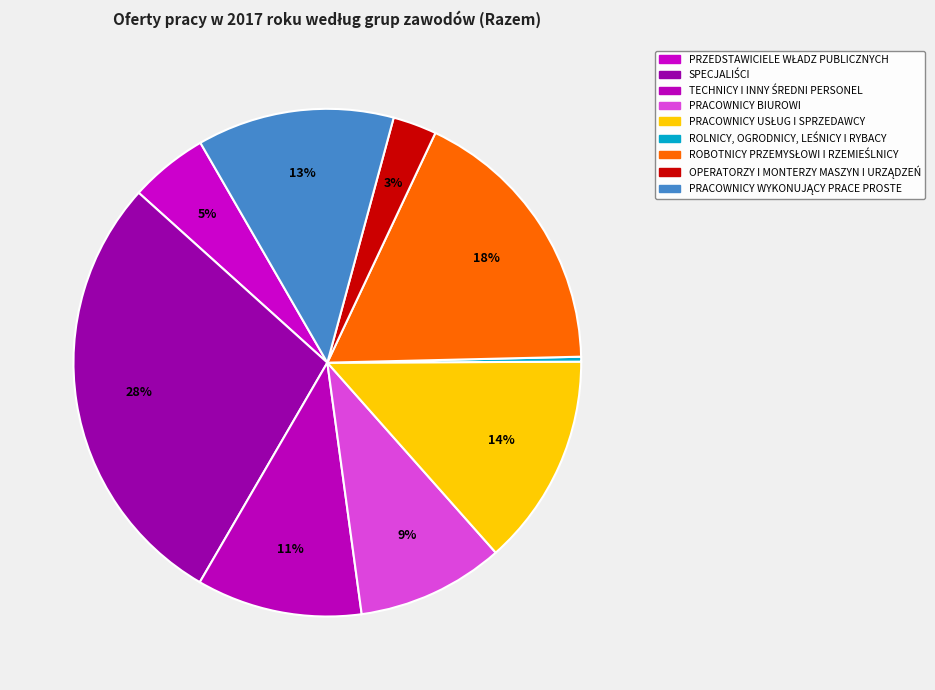

What percentage is the TECHNICY I INNY ŚREDNI PERSONEL slice, to the nearest percent?

11%